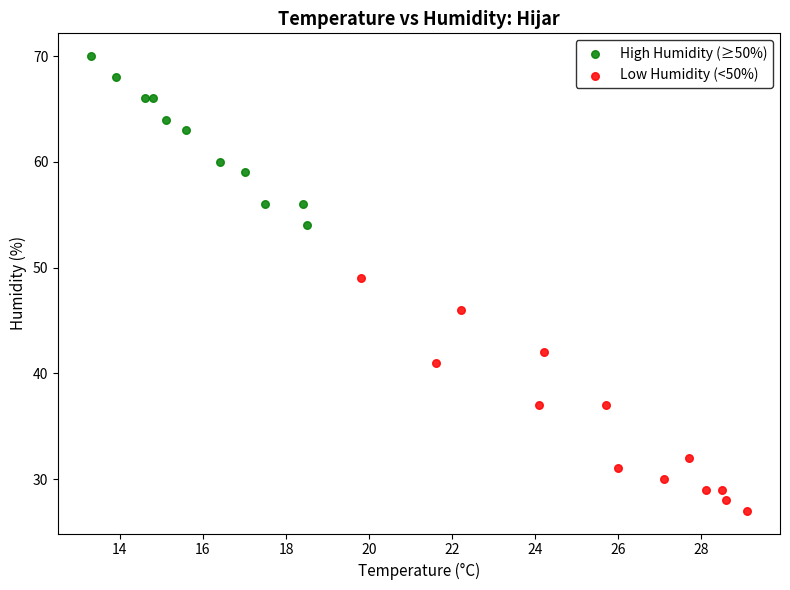

Which series reaches the minimum Y coordinate?

Low Humidity (<50%)